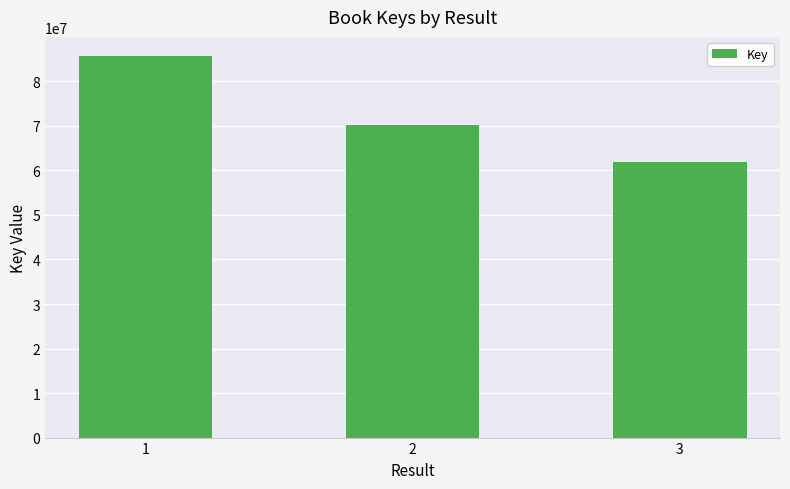

What is the minimum value shown in the chart?

61999121